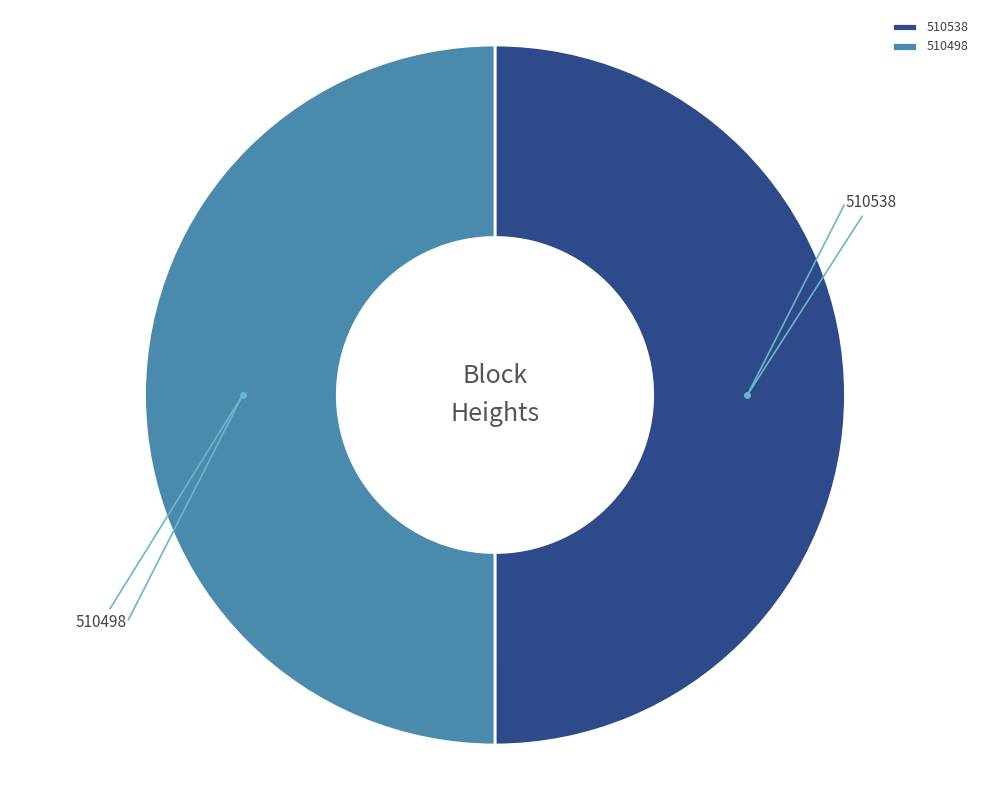

Is it true that 510498 is 63% of the pie?

False